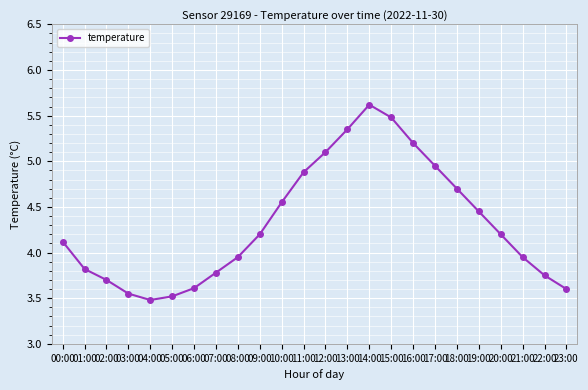

Between 06:00 and 12:00, which is larger?

12:00